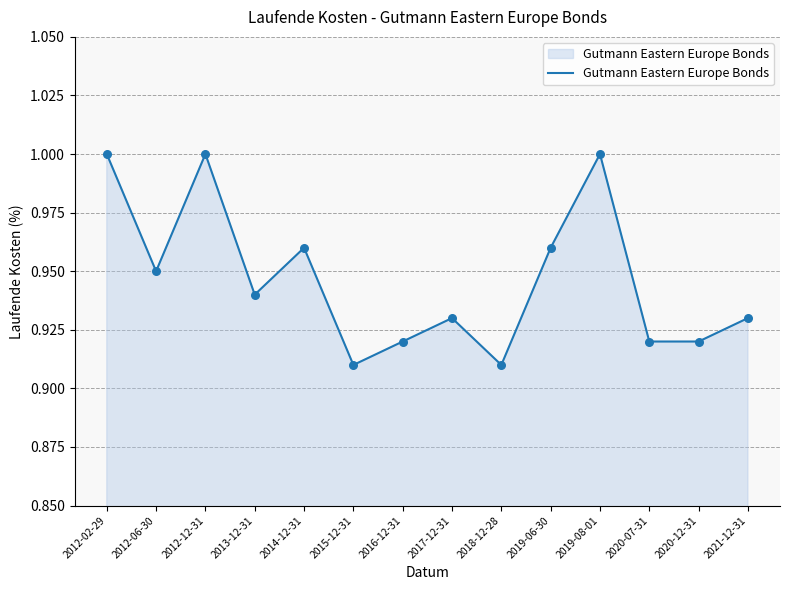

Between 2020-07-31 and 2015-12-31, which is larger?

2020-07-31